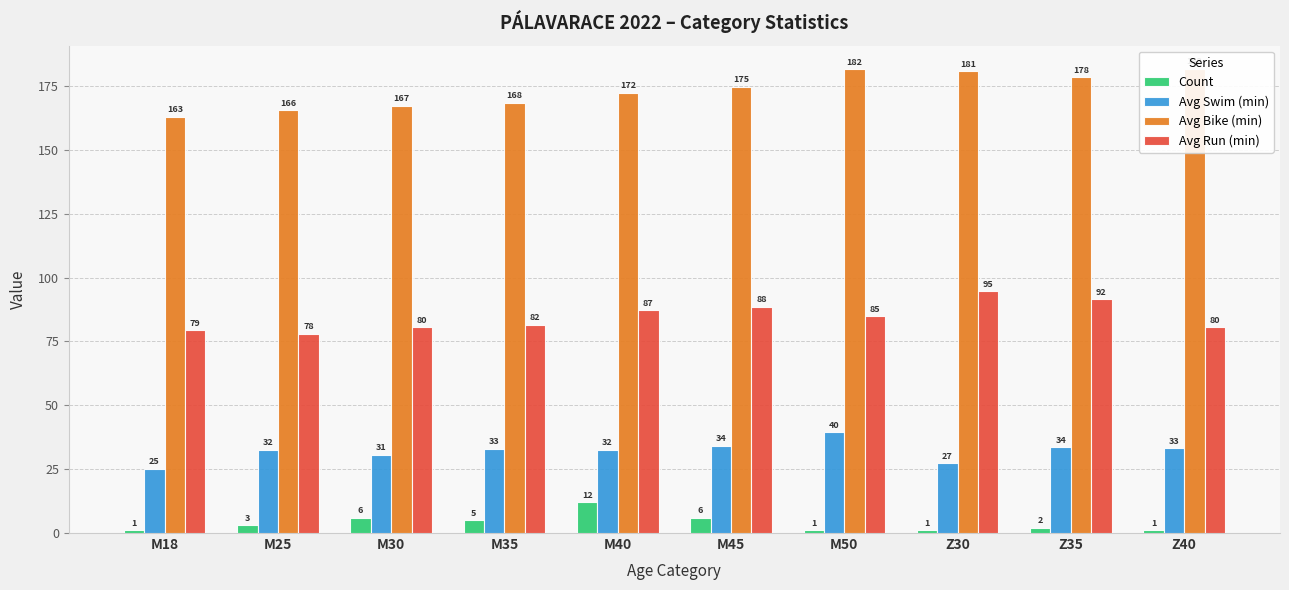

What is the maximum value for Avg Swim (min)?

39.5